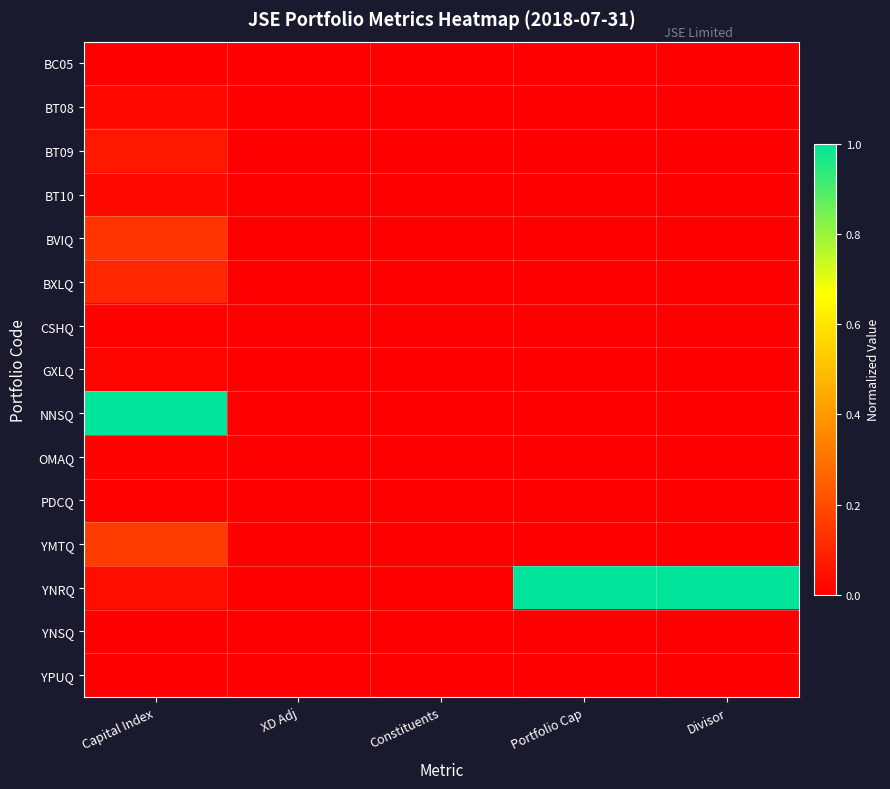

Reading left to right, extract all data points from this chart.

BC05: Capital Index=0.0	XD Adj=0.0	Constituents=0.0	Portfolio Cap=0.0	Divisor=0.0
BT08: Capital Index=0.0	XD Adj=0.0	Constituents=0.0	Portfolio Cap=0.0	Divisor=0.0
BT09: Capital Index=0.1	XD Adj=0.0	Constituents=0.0	Portfolio Cap=0.0	Divisor=0.0
BT10: Capital Index=0.0	XD Adj=0.0	Constituents=0.0	Portfolio Cap=0.0	Divisor=0.0
BVIQ: Capital Index=0.1	XD Adj=0.0	Constituents=0.0	Portfolio Cap=0.0	Divisor=0.0
BXLQ: Capital Index=0.1	XD Adj=0.0	Constituents=0.0	Portfolio Cap=0.0	Divisor=0.0
CSHQ: Capital Index=0.0	XD Adj=0.0	Constituents=0.0	Portfolio Cap=0.0	Divisor=0.0
GXLQ: Capital Index=0.0	XD Adj=0.0	Constituents=0.0	Portfolio Cap=0.0	Divisor=0.0
NNSQ: Capital Index=1.0	XD Adj=0.0	Constituents=0.0	Portfolio Cap=0.0	Divisor=0.0
OMAQ: Capital Index=0.0	XD Adj=0.0	Constituents=0.0	Portfolio Cap=0.0	Divisor=0.0
PDCQ: Capital Index=0.0	XD Adj=0.0	Constituents=0.0	Portfolio Cap=0.0	Divisor=0.0
YMTQ: Capital Index=0.2	XD Adj=0.0	Constituents=0.0	Portfolio Cap=0.0	Divisor=0.0
YNRQ: Capital Index=0.0	XD Adj=0.0	Constituents=0.0	Portfolio Cap=1.0	Divisor=1.0
YNSQ: Capital Index=0.0	XD Adj=0.0	Constituents=0.0	Portfolio Cap=0.0	Divisor=0.0
YPUQ: Capital Index=0.0	XD Adj=0.0	Constituents=0.0	Portfolio Cap=0.0	Divisor=0.0